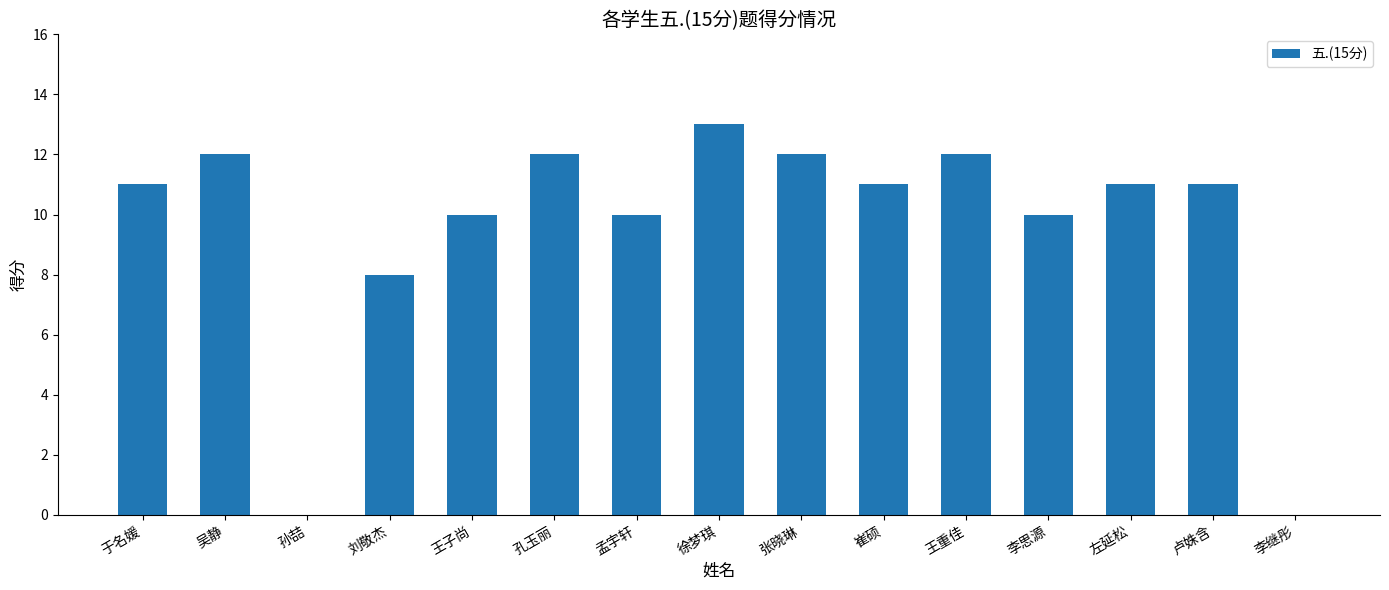

Approximately how many times larger is the value at 王重佳 compared to 李思源?

1.2